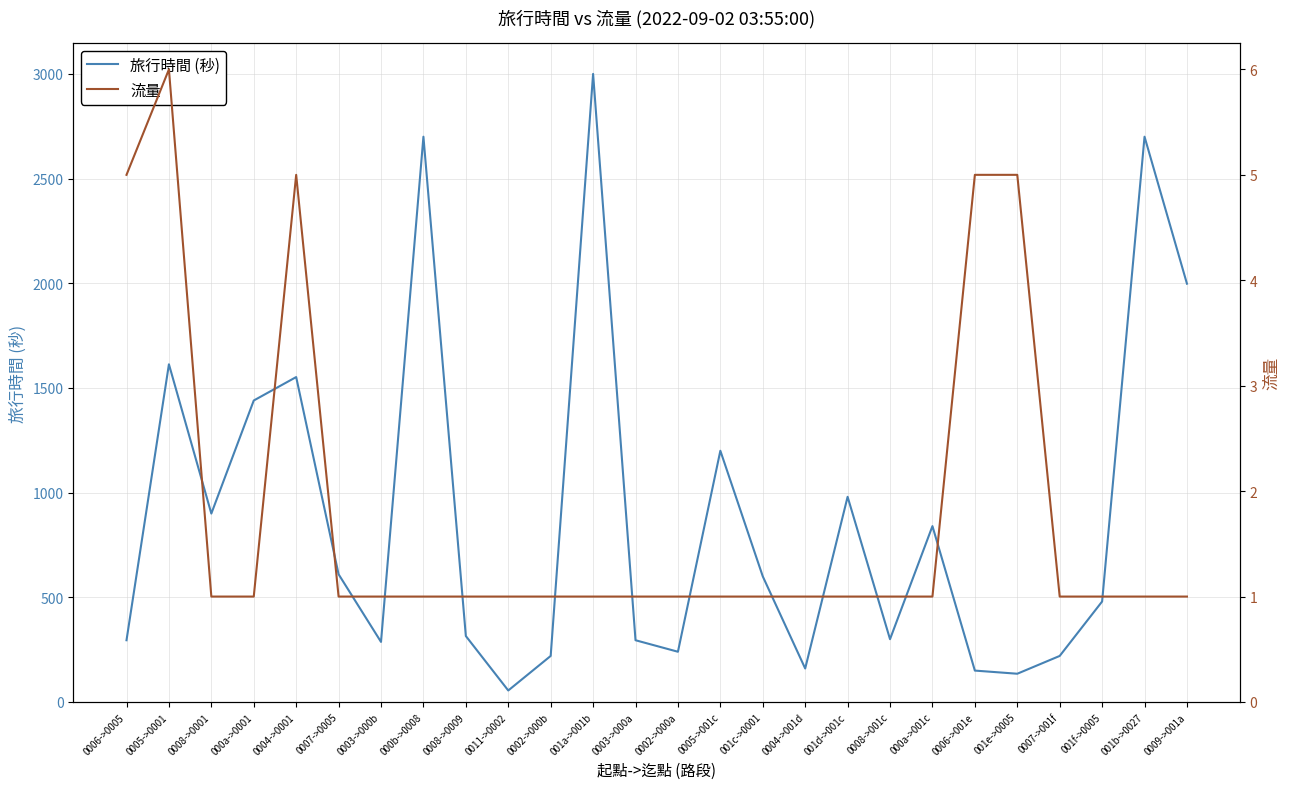

What is the difference between the highest and lowest values at 0003->000b?

286